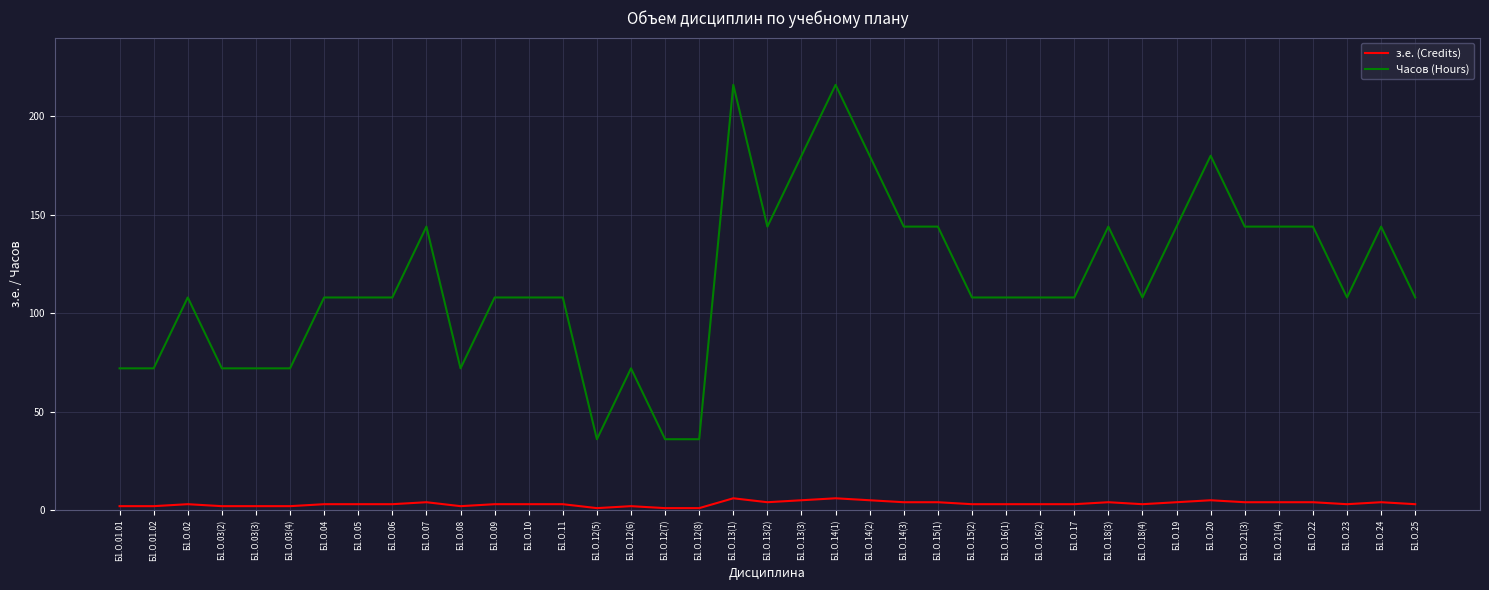

The з.е. (Credits) series shows 5 at Б1.О.14(2). True or false?

True